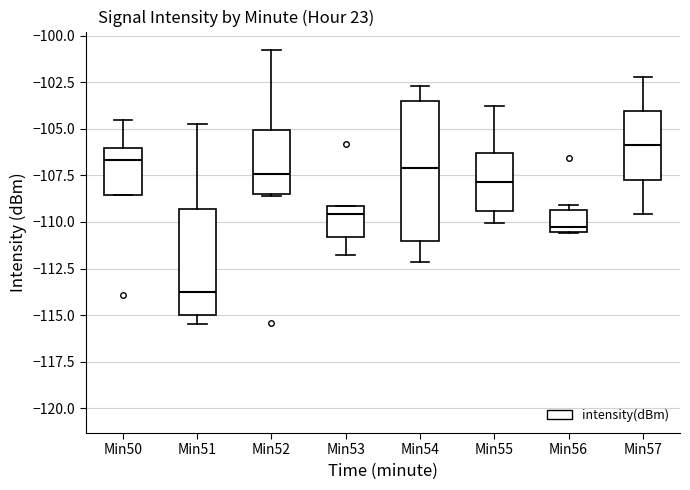

Reading left to right, read every box against the y-axis: the position of its median line, the range the box covers, and the ends of its whiskers. The values are not printed on the chart, so give them approximately, as read against the axis.

Min50: median -106.5, box -108.5 to -106.0, whiskers -108.5 to -104.5
Min51: median -114.0, box -115.0 to -109.5, whiskers -115.5 to -104.5
Min52: median -107.5, box -108.5 to -105.0, whiskers -108.5 to -101.0
Min53: median -109.5, box -111.0 to -109.0, whiskers -112.0 to -109.0
Min54: median -107.0, box -111.0 to -103.5, whiskers -112.0 to -102.5
Min55: median -108.0, box -109.5 to -106.5, whiskers -110.0 to -104.0
Min56: median -110.5 (just above the box's lower edge), box -110.5 to -109.5, whiskers -110.5 to -109.0
Min57: median -106.0, box -107.5 to -104.0, whiskers -109.5 to -102.0